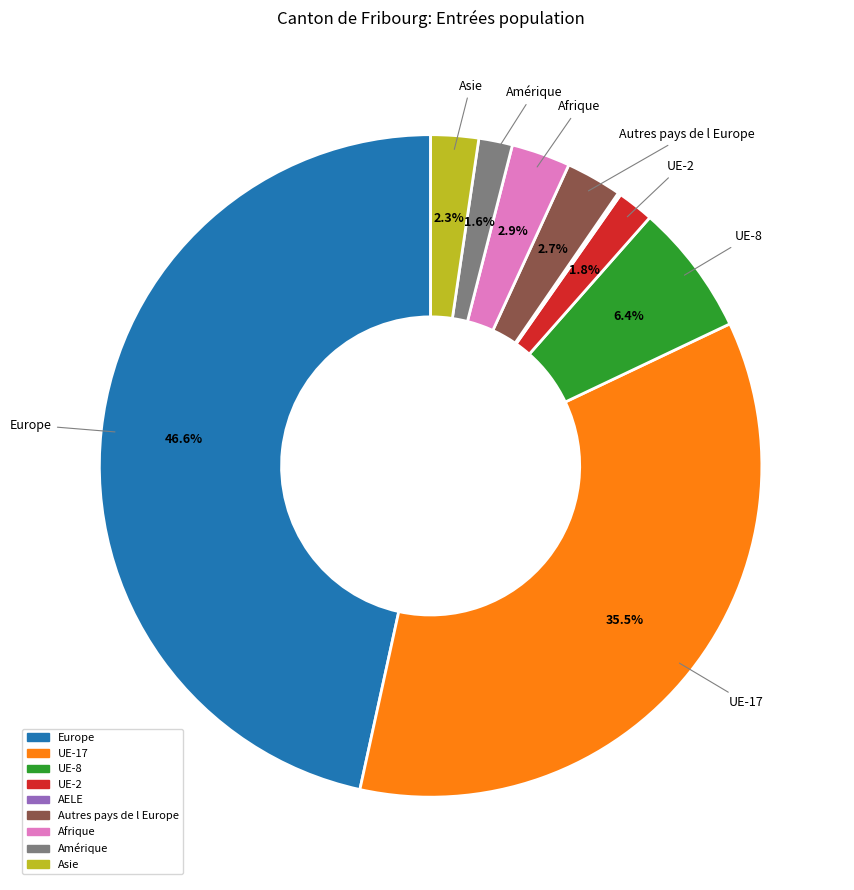

Does Autres pays de l Europe account for over 50% of the chart?

No